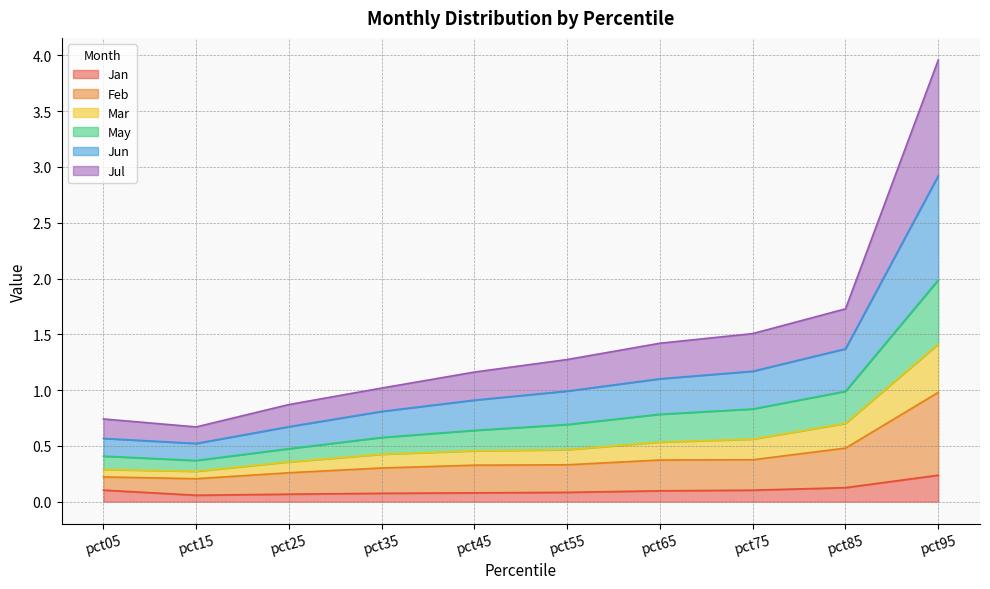

What is the total value across all series at pct65?

1.4